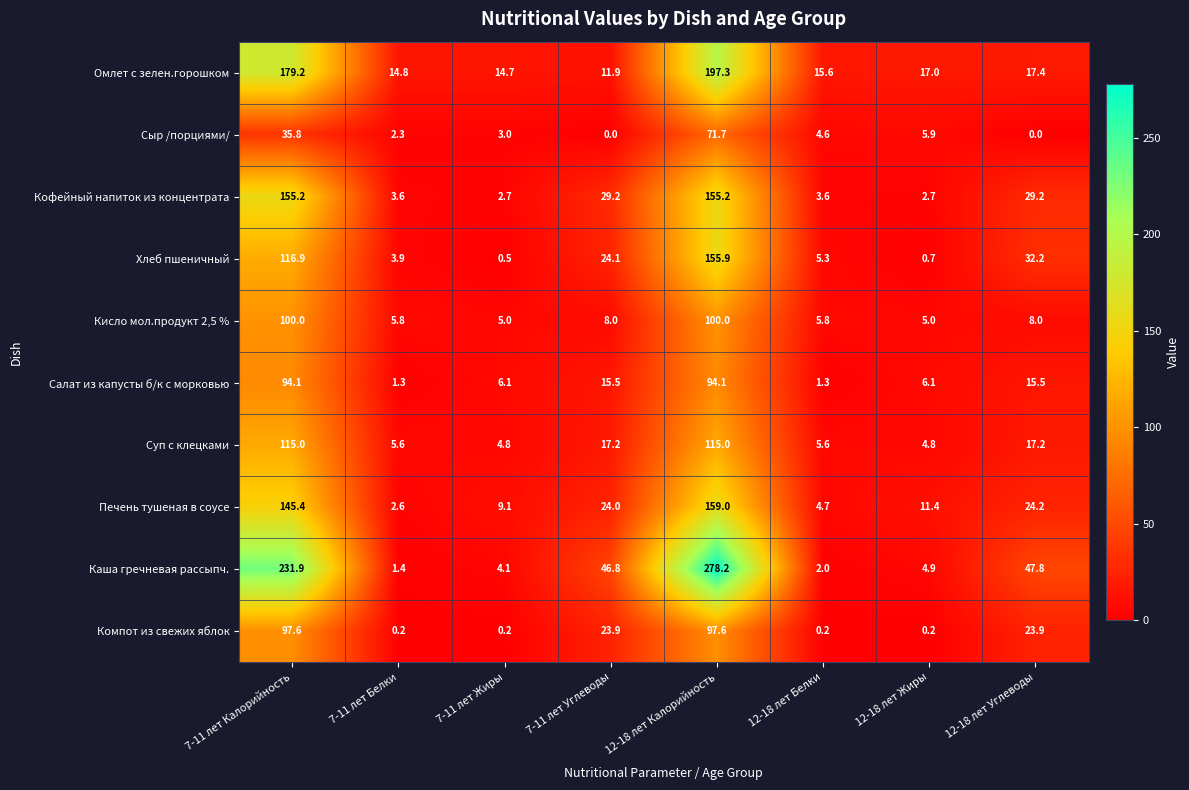

What is the spread (max minus min) of values at 12-18 лет Жиры?

16.8